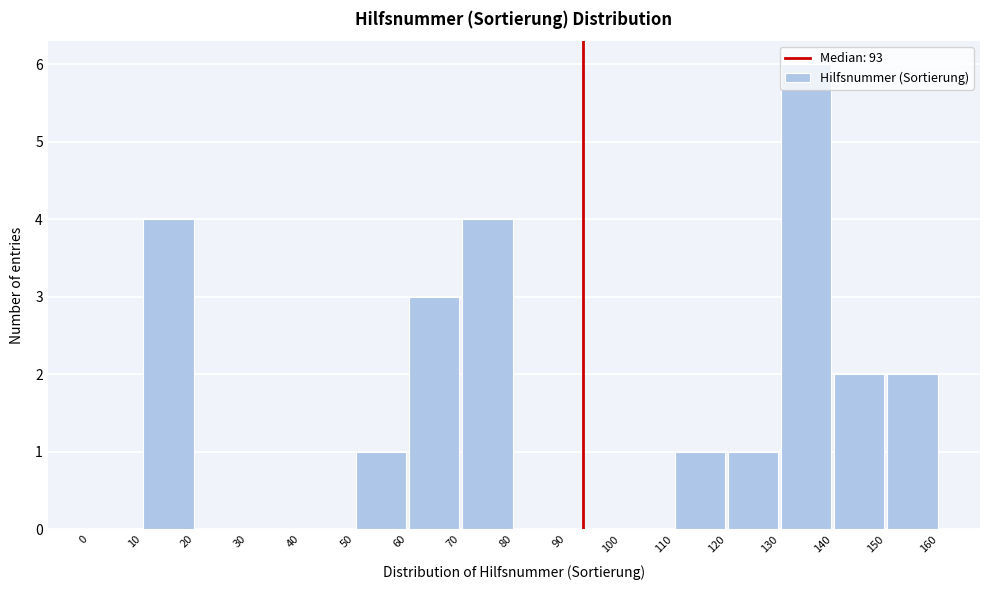

Reading left to right, list every bar in this chart as the range it spans on the x-axis followed by its height. The values are not printed on the chart, so give them approximately, as read against the axis.

0 to 10: 0
10 to 20: 4
20 to 30: 0
30 to 40: 0
40 to 50: 0
50 to 60: 1
60 to 70: 3
70 to 80: 4
80 to 90: 0
90 to 100: 0
100 to 110: 0
110 to 120: 1
120 to 130: 1
130 to 140: 6
140 to 150: 2
150 to 160: 2